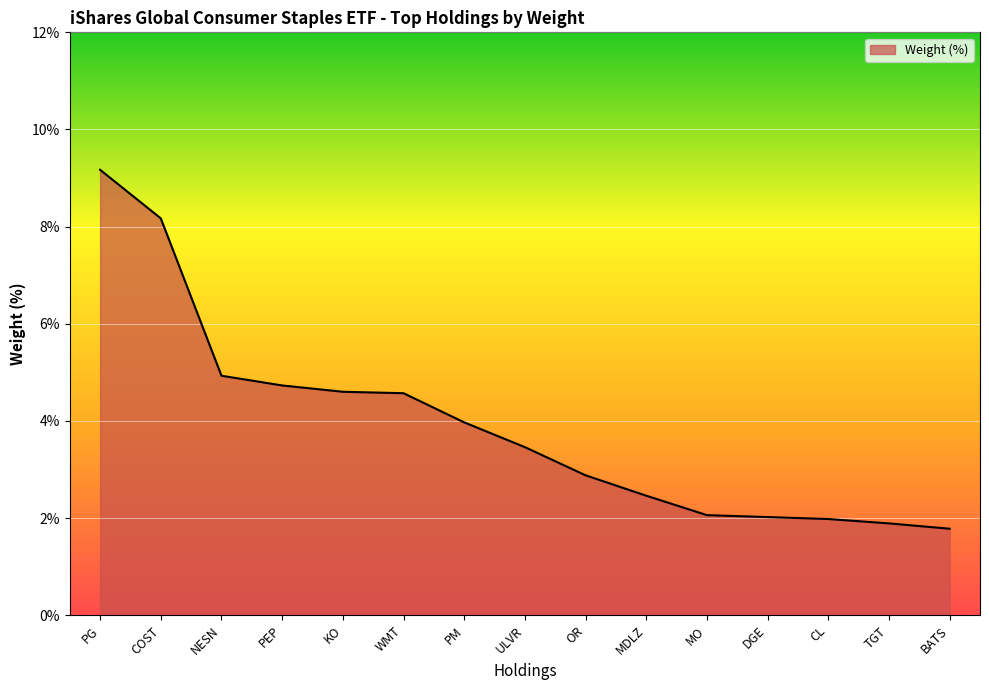

What position from the right is BATS?

1